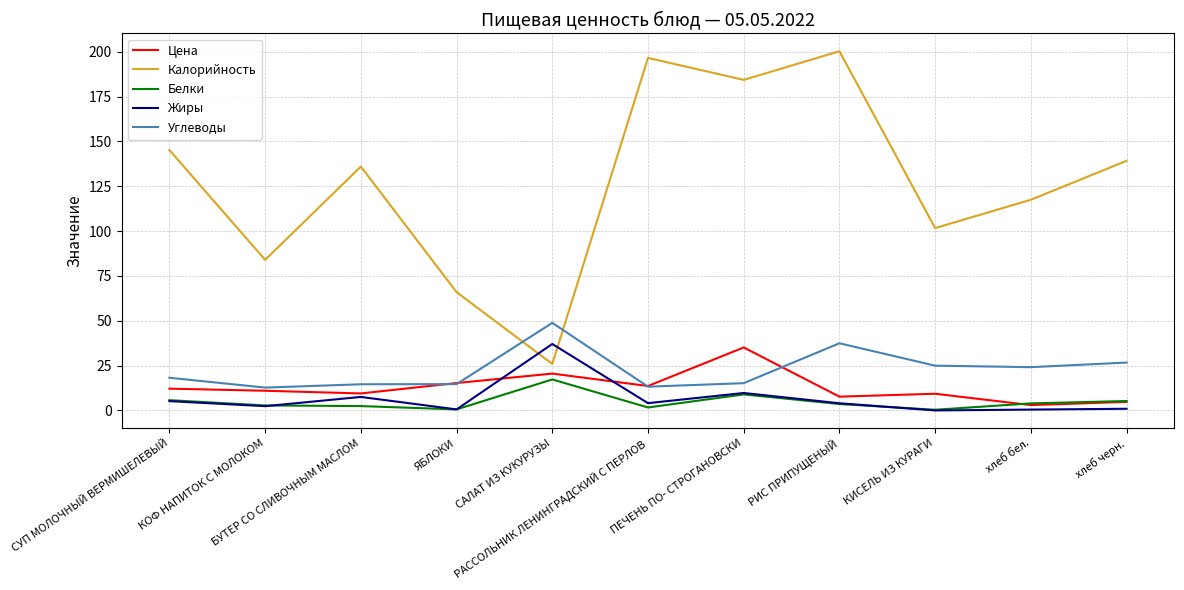

What is the approximate value of Жиры at РИС ПРИПУЩЕНЫЙ?

4.0